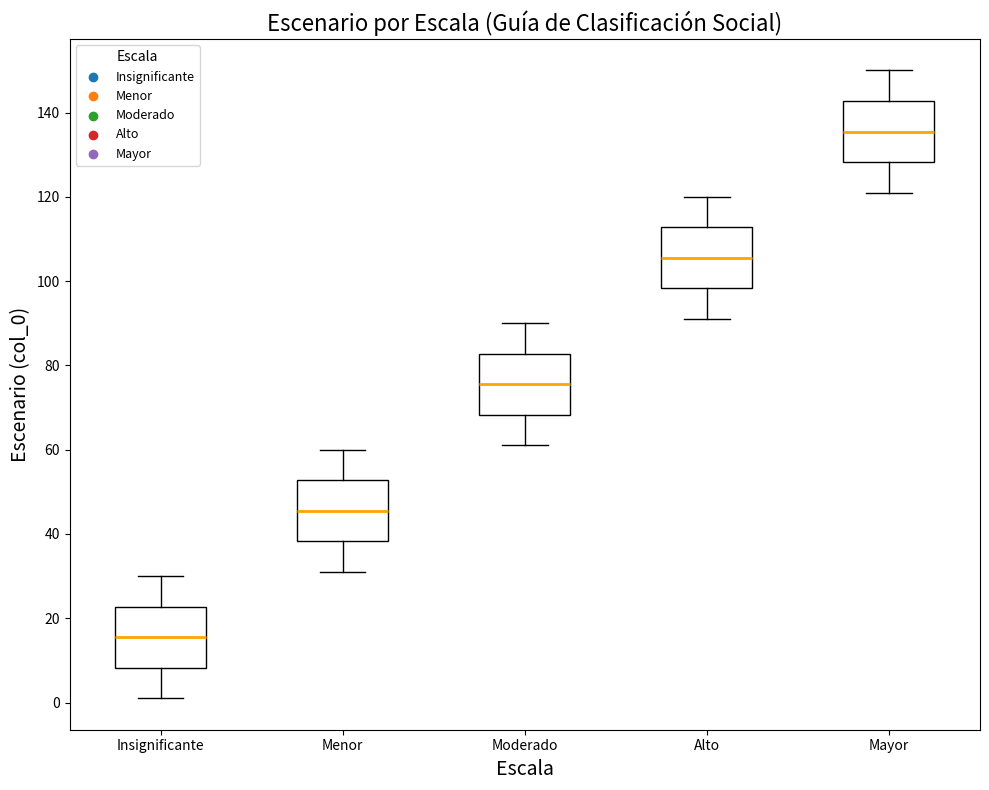

Reading left to right, read every box against the y-axis: the position of its median line, the range the box covers, and the ends of its whiskers. The values are not printed on the chart, so give them approximately, as read against the axis.

Insignificante: median 16, box 8 to 22, whiskers 2 to 30
Menor: median 46, box 38 to 52, whiskers 32 to 60
Moderado: median 76, box 68 to 82, whiskers 62 to 90
Alto: median 106, box 98 to 112, whiskers 92 to 120
Mayor: median 136, box 128 to 142, whiskers 122 to 150